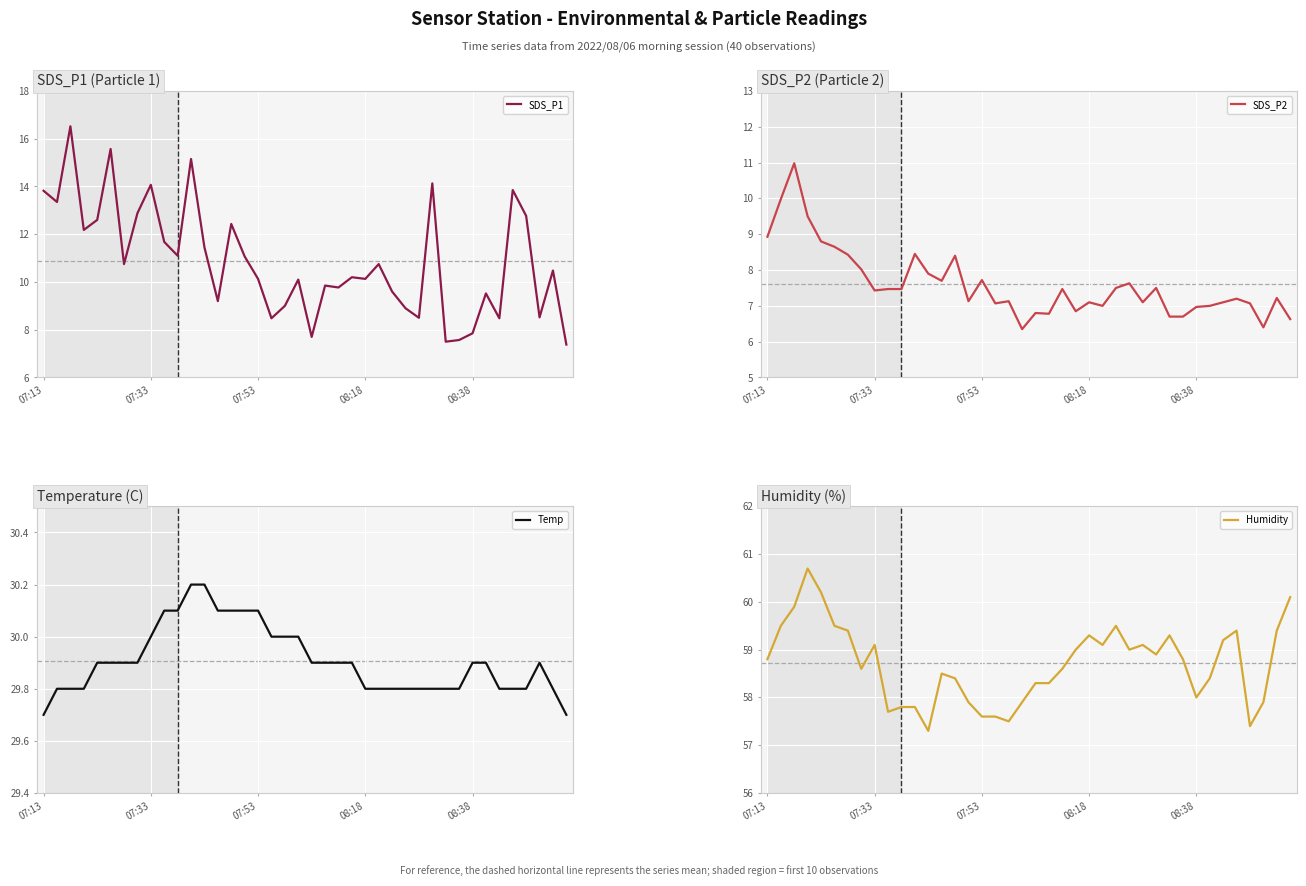

How many lines are shown in the chart?

4